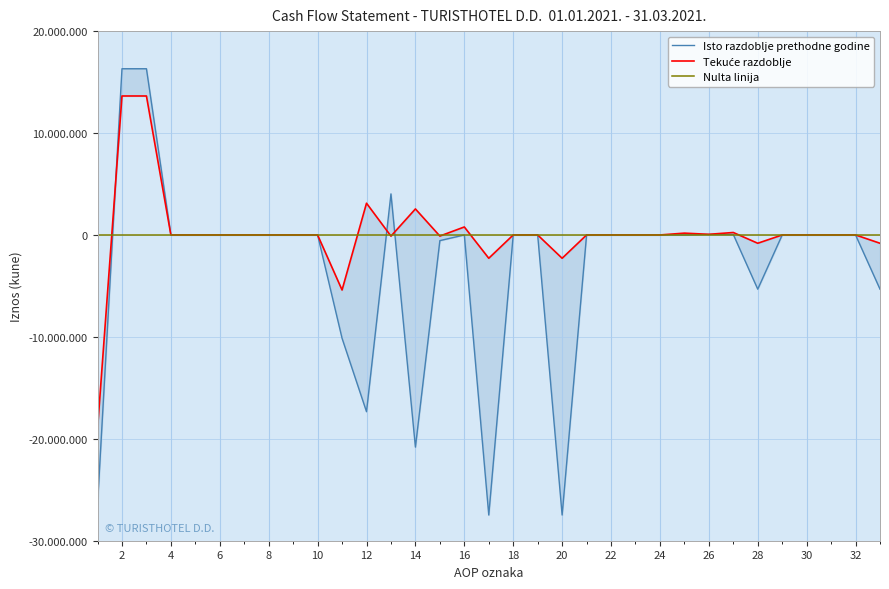

The value of col_8_values at 18 is 0. True or false?

True